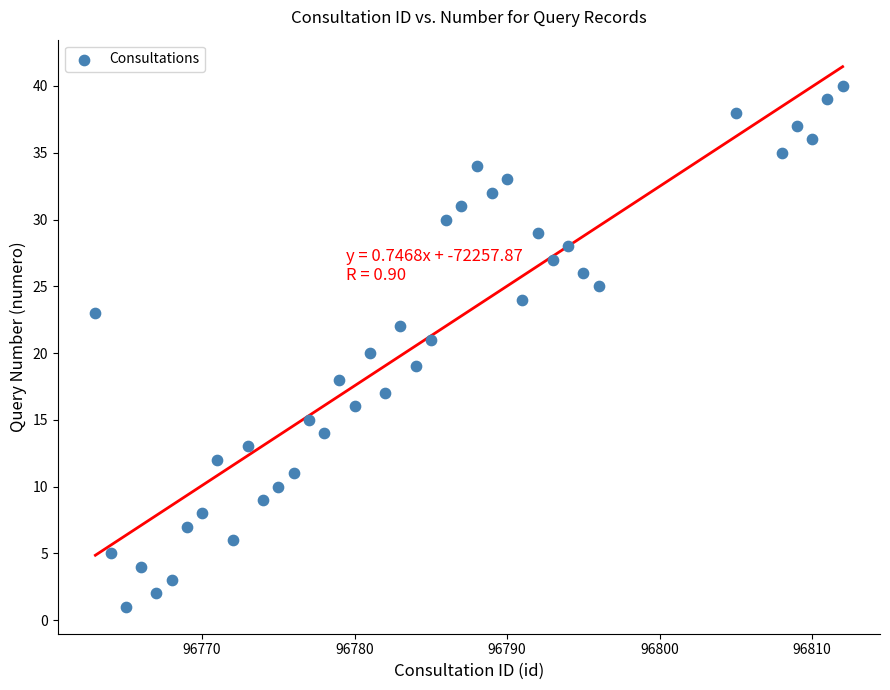

What is the range of X values (max minus min)?

49